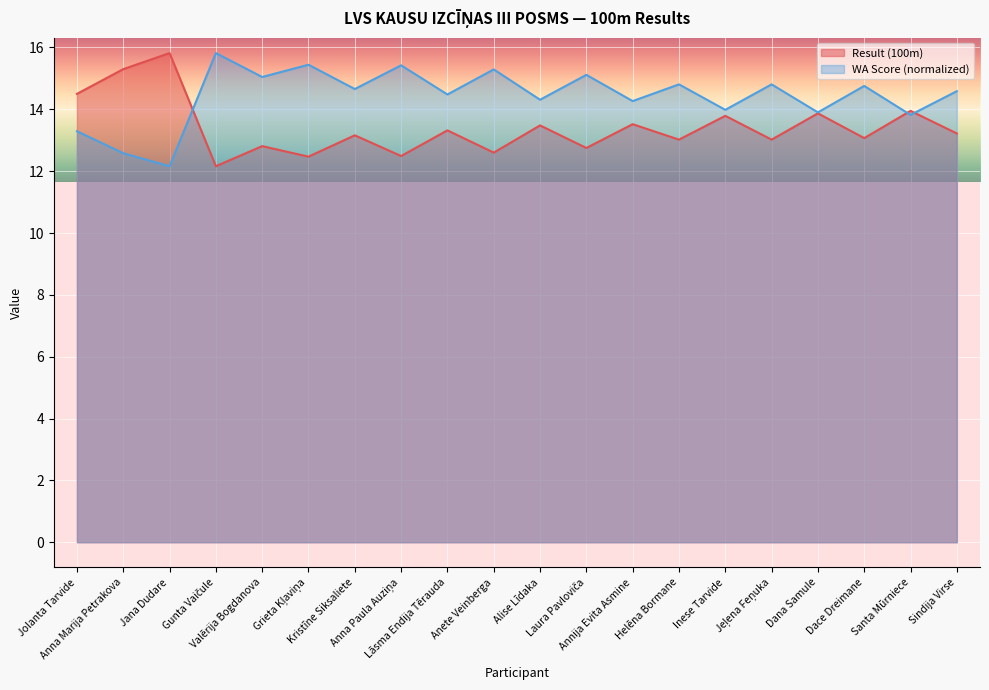

List the labels in order of WA Score value, largest first.

Gunta Vaičule, Grieta Kļaviņa, Anna Paula Auziņa, Anete Veinberga, Laura Pavloviča, Valērija Bogdanova, Helēna Bormane, Jeļena Feņuka, Dace Dreimane, Kristīne Siksaliete, Sindija Virse, Lāsma Endija Tērauda, Alise Līdaka, Annija Evita Asmine, Inese Tarvide, Dana Samule, Santa Mūrniece, Jolanta Tarvide, Anna Marija Petrakova, Jana Dudare